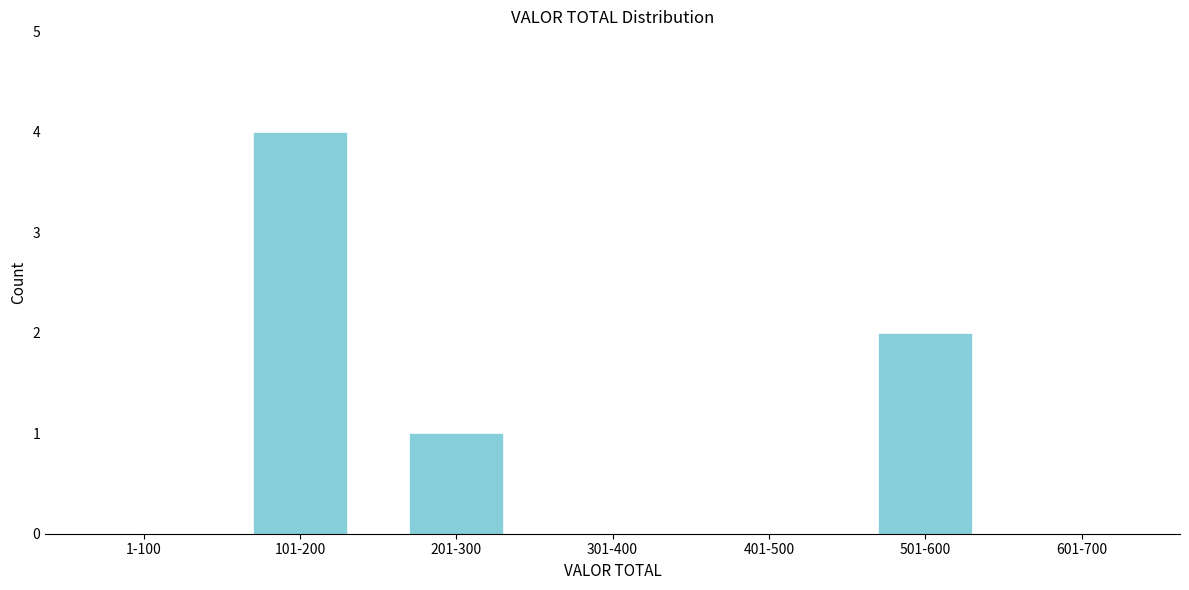

Reading right to left, transcribe all the data shown in this chart.

601-700=0	501-600=2	401-500=0	301-400=0	201-300=1	101-200=4	1-100=0